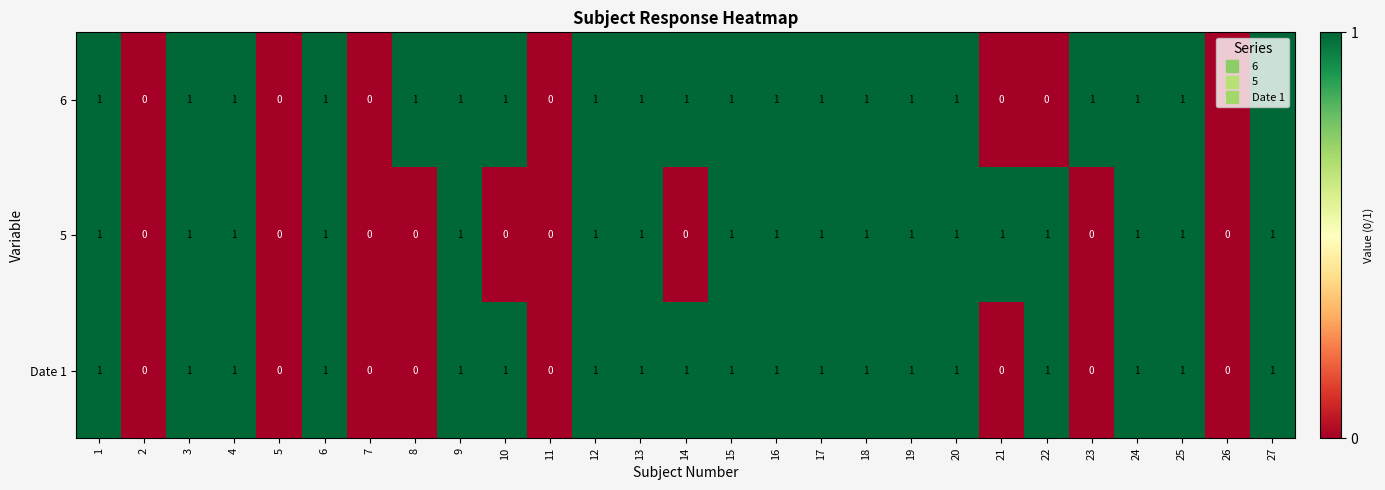

What is the sum of all 6 values?

20